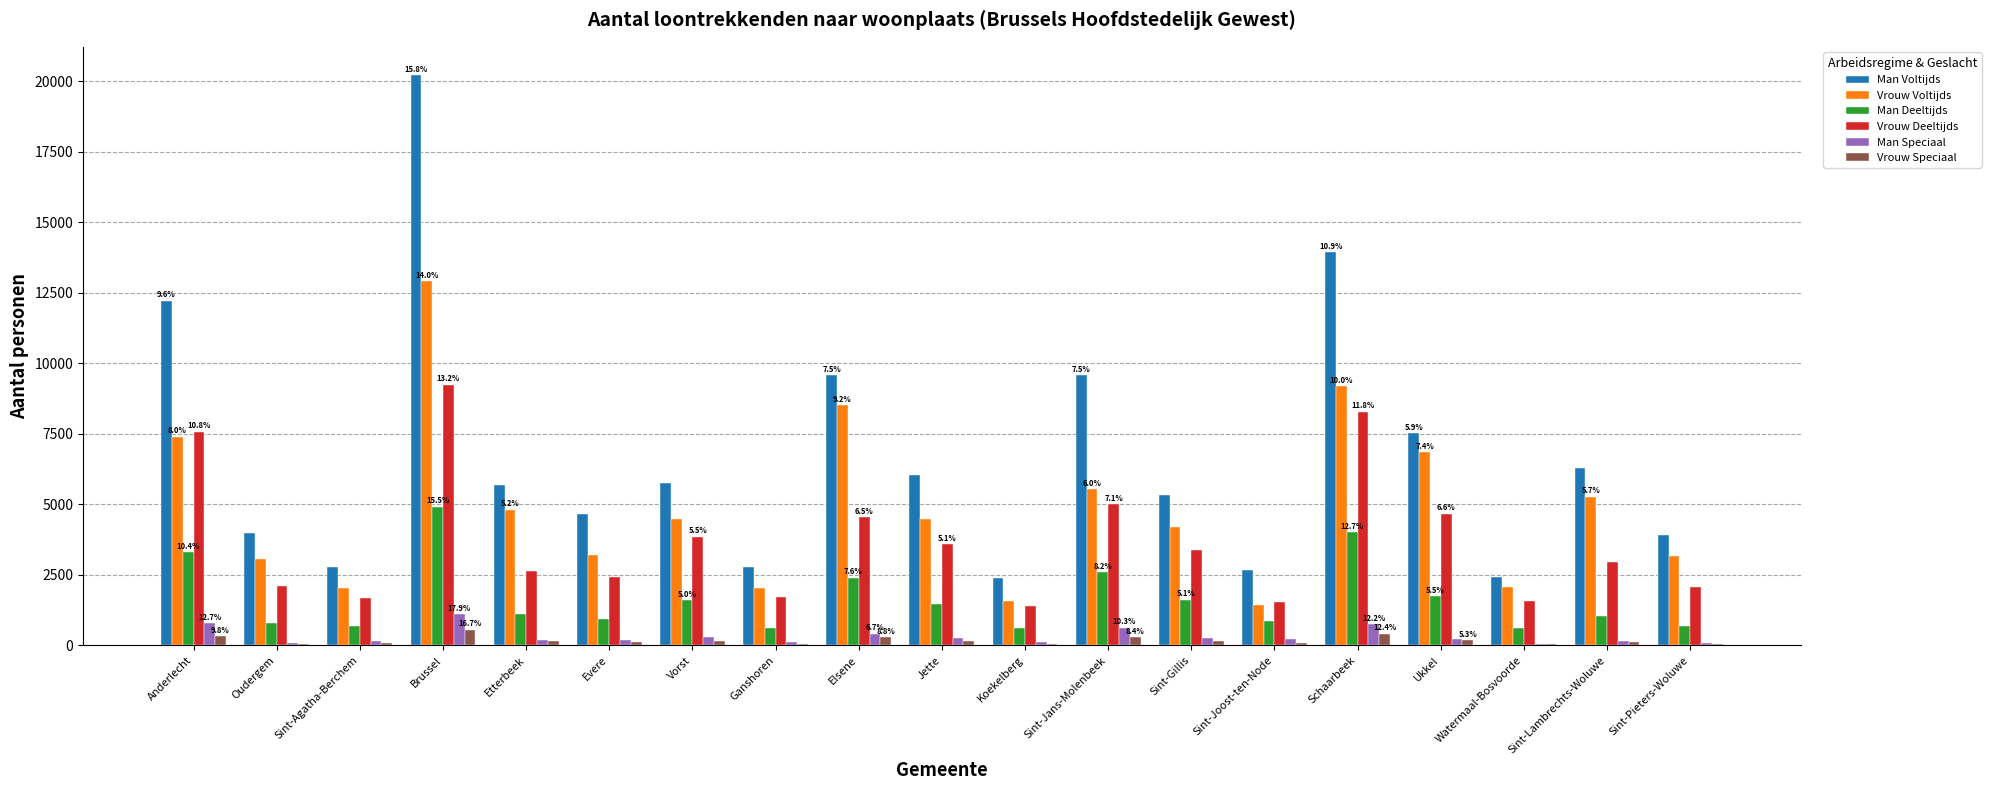

Which series changed the most between Etterbeek and Ganshoren?

Man Voltijds